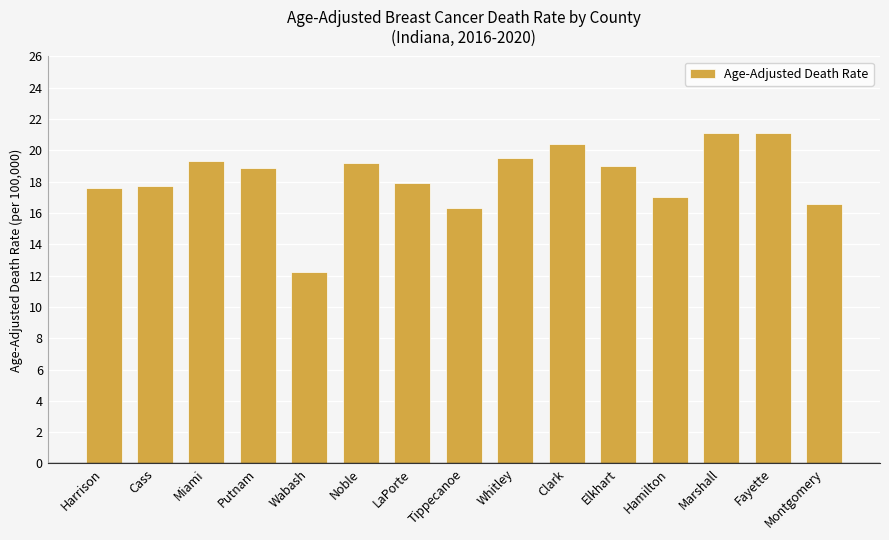

The value at Clark is 9.9. True or false?

False